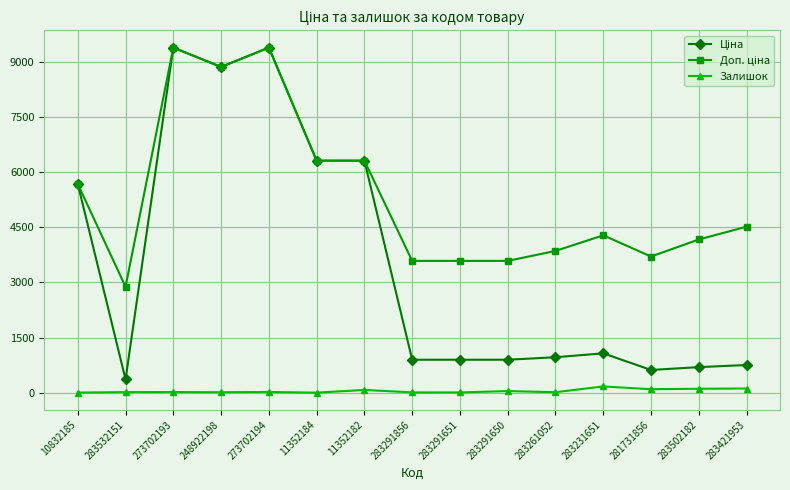

Between 11352182 and 283291856, which is larger?

11352182